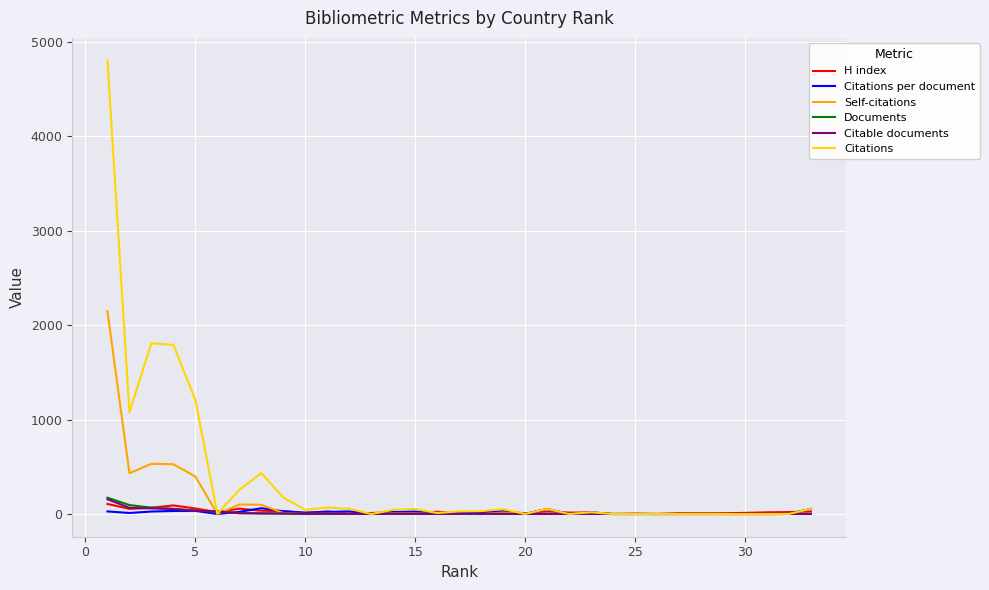

Which series has the largest total across all categories?

Citations